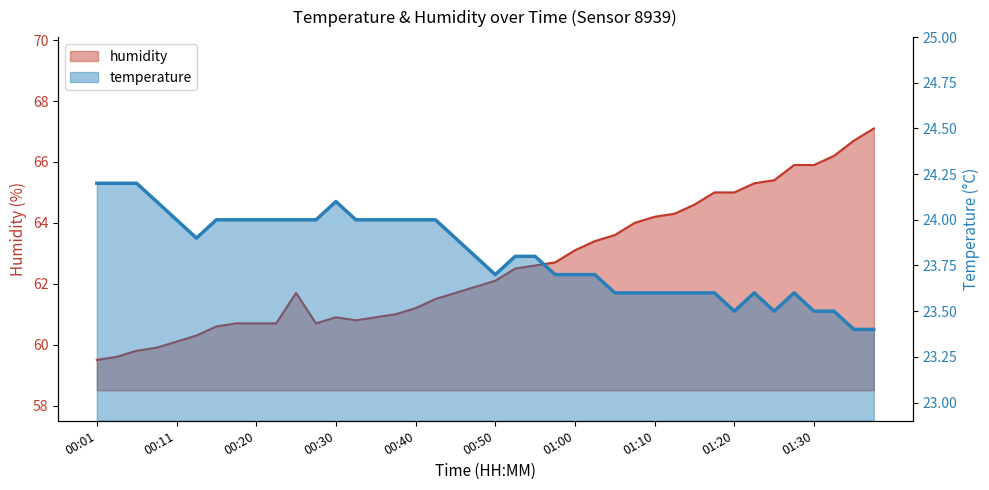

What position from the left is 01:00?

25